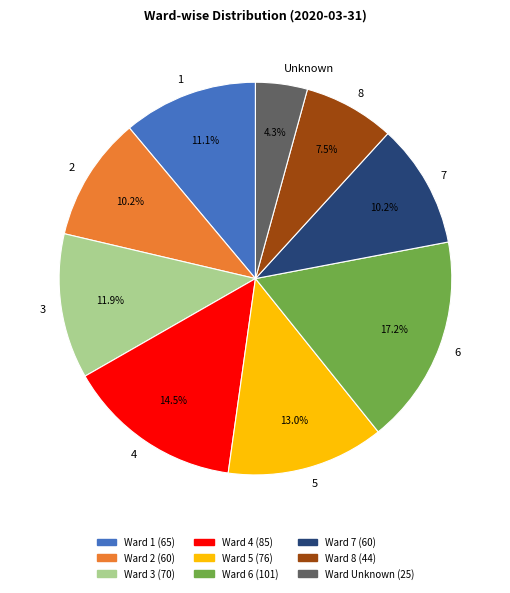

What percentage is the 6 slice, to the nearest percent?

17%